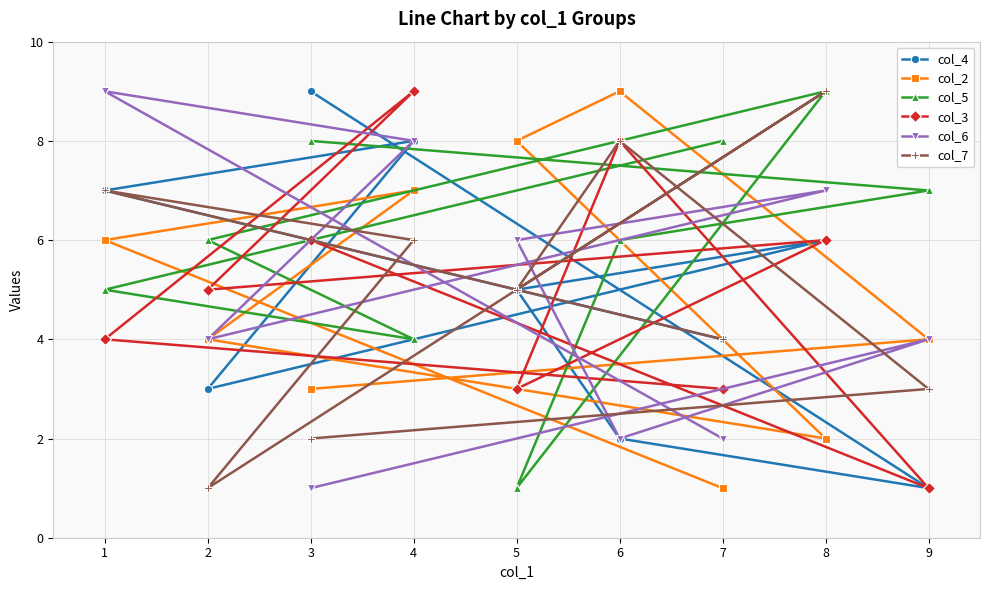

Reading left to right, what are all the values shown in this chart?

col_4: 1=7	2=3	3=9	4=8	5=5	6=2	7=4	8=6	9=1
col_2: 1=6	2=4	3=3	4=7	5=8	6=9	7=1	8=2	9=4
col_5: 1=5	2=6	3=8	4=4	5=1	6=6	7=8	8=9	9=7
col_3: 1=4	2=5	3=6	4=9	5=3	6=8	7=3	8=6	9=1
col_6: 1=9	2=4	3=1	4=8	5=6	6=2	7=2	8=7	9=4
col_7: 1=7	2=1	3=2	4=6	5=5	6=8	7=4	8=9	9=3